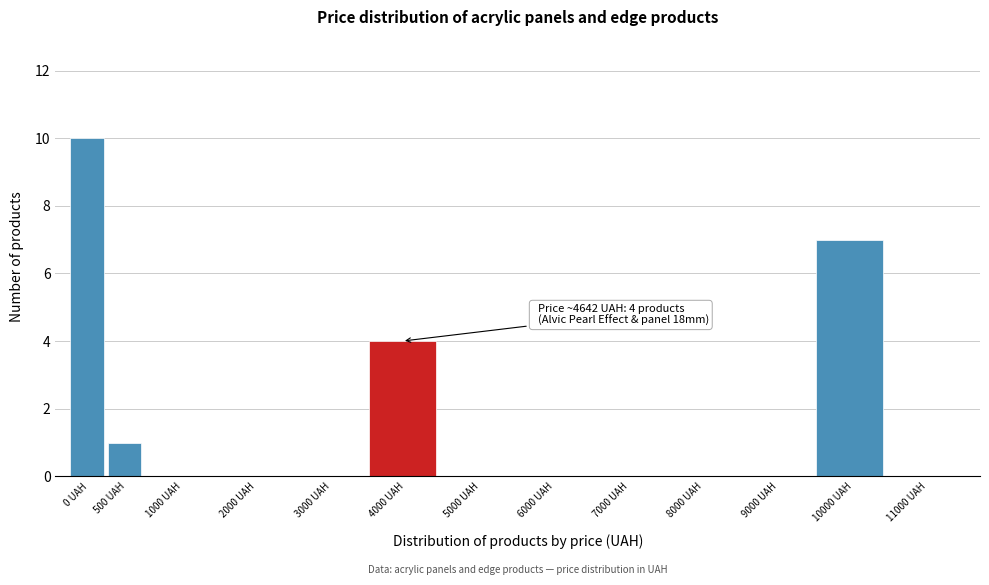

Reading right to left, extract all data points from this chart.

11000 UAH=0	10000 UAH=7	9000 UAH=0	8000 UAH=0	7000 UAH=0	6000 UAH=0	5000 UAH=0	4000 UAH=4	3000 UAH=0	2000 UAH=0	1000 UAH=0	500 UAH=1	0 UAH=10